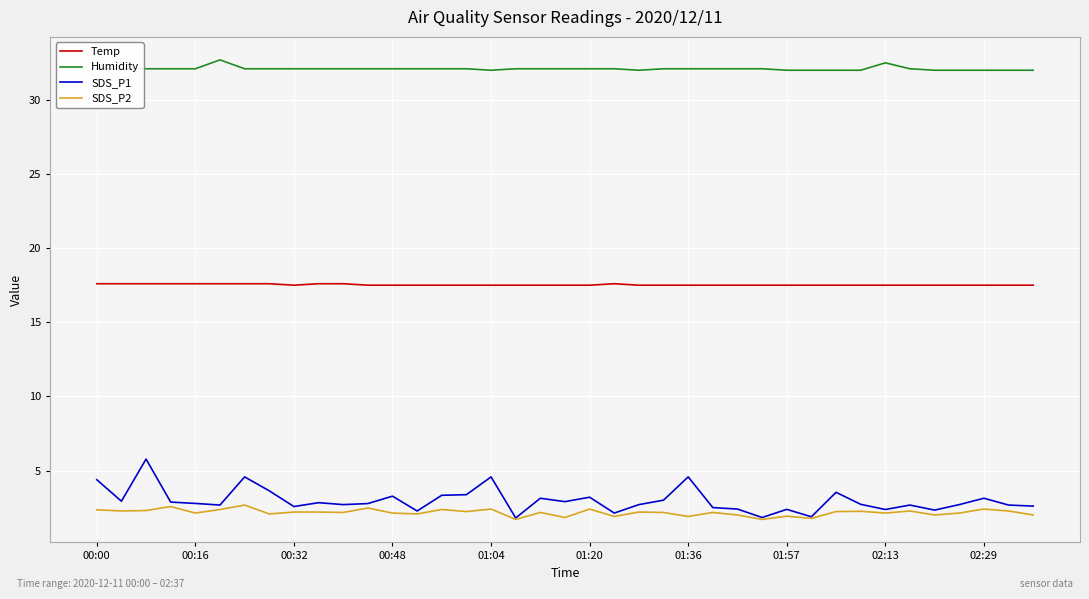

True or false: Temp and SDS_P1 intersect in this chart.

False